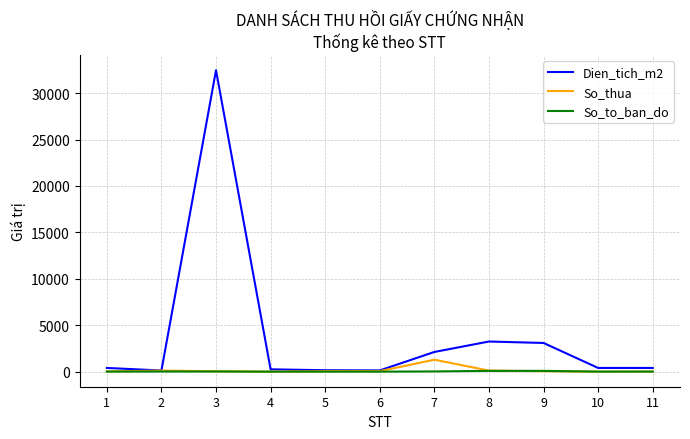

Is the value of So_to_ban_do at 6 greater than the value of Dien_tich_m2 at 9?

No